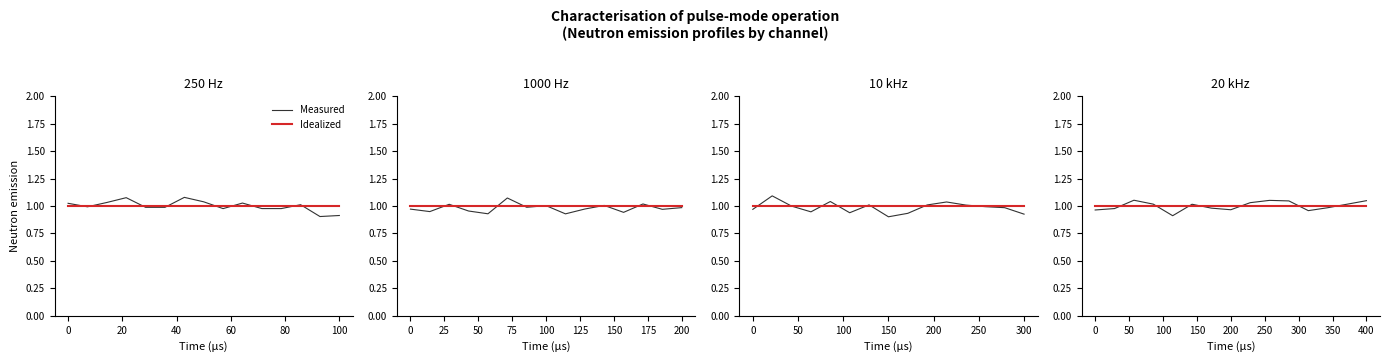

What value does the Measured series have at 0?

1.0